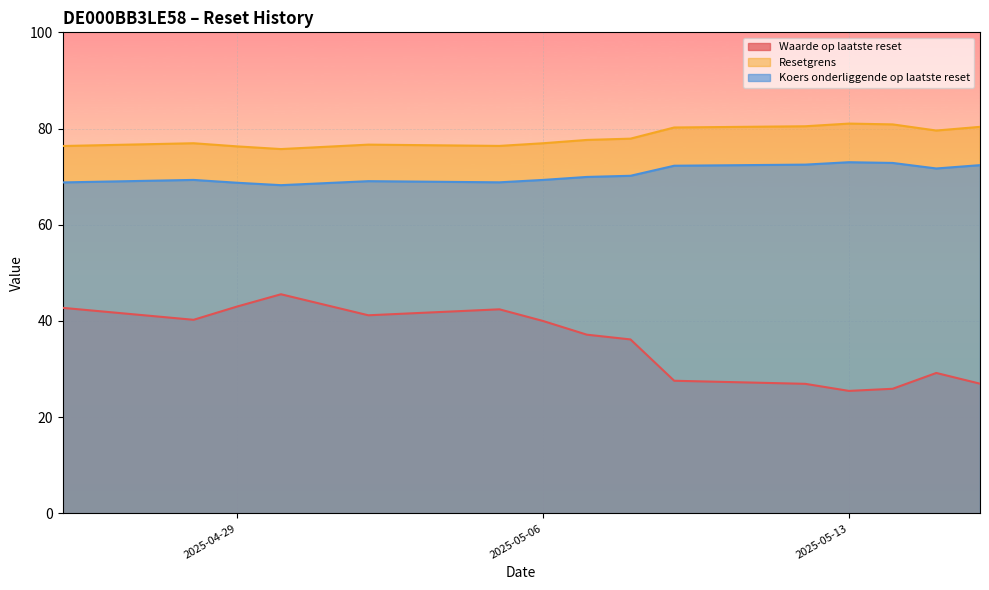

What is the label of the 8th point from the left?

2025-05-07